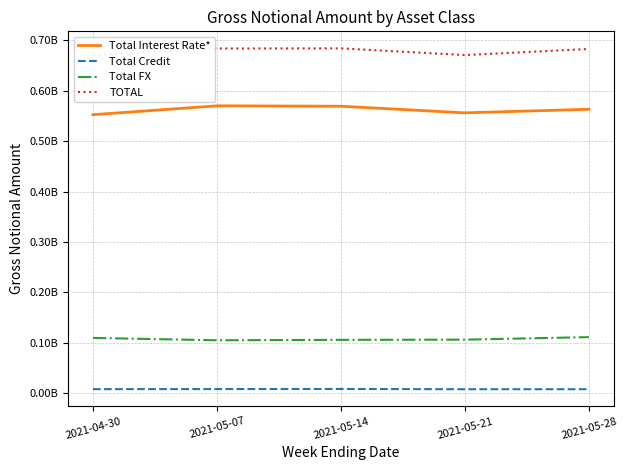

Rank the categories by Total Credit value from lowest to highest.

2021-05-21, 2021-05-28, 2021-04-30, 2021-05-07, 2021-05-14